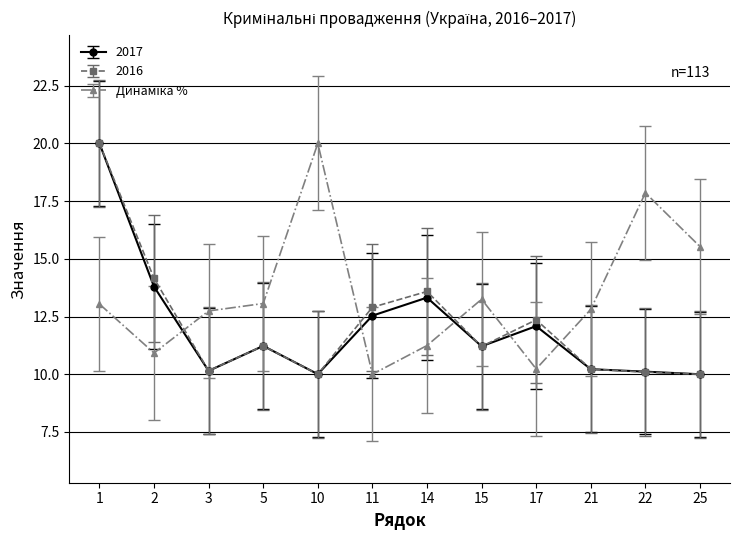

True or false: 2016 has a value of 12.4 at 17.

True